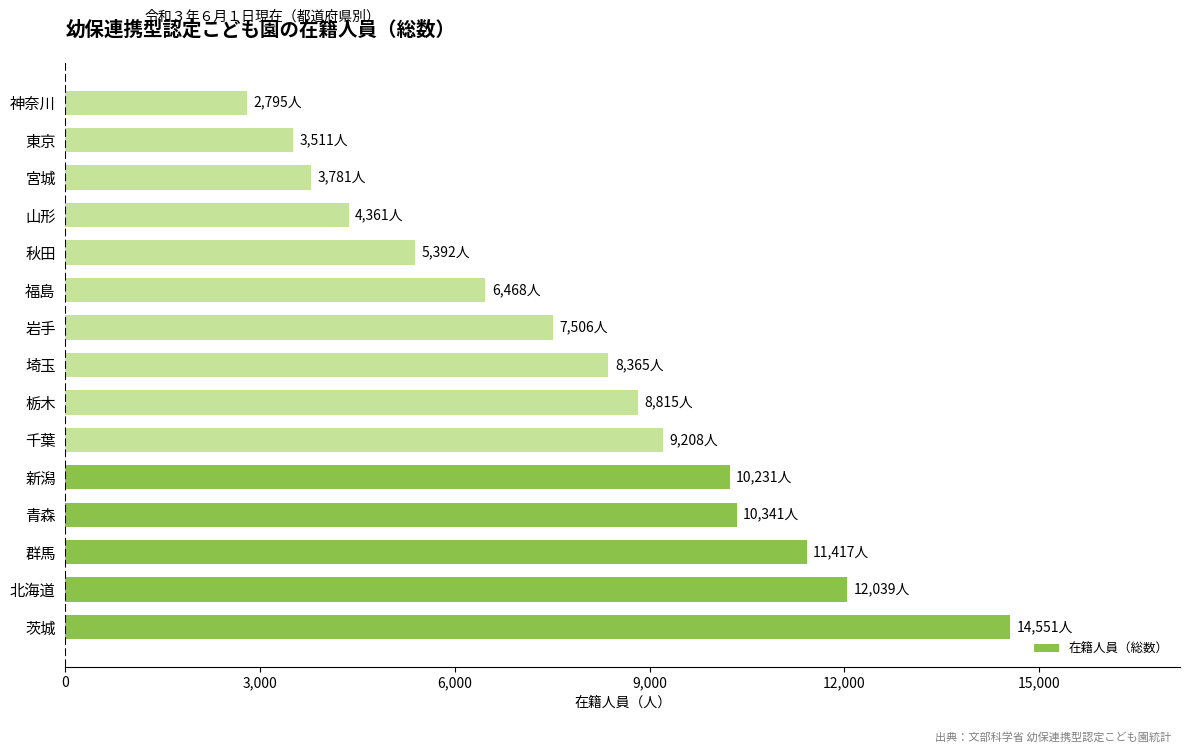

What is the smallest value displayed?

2795